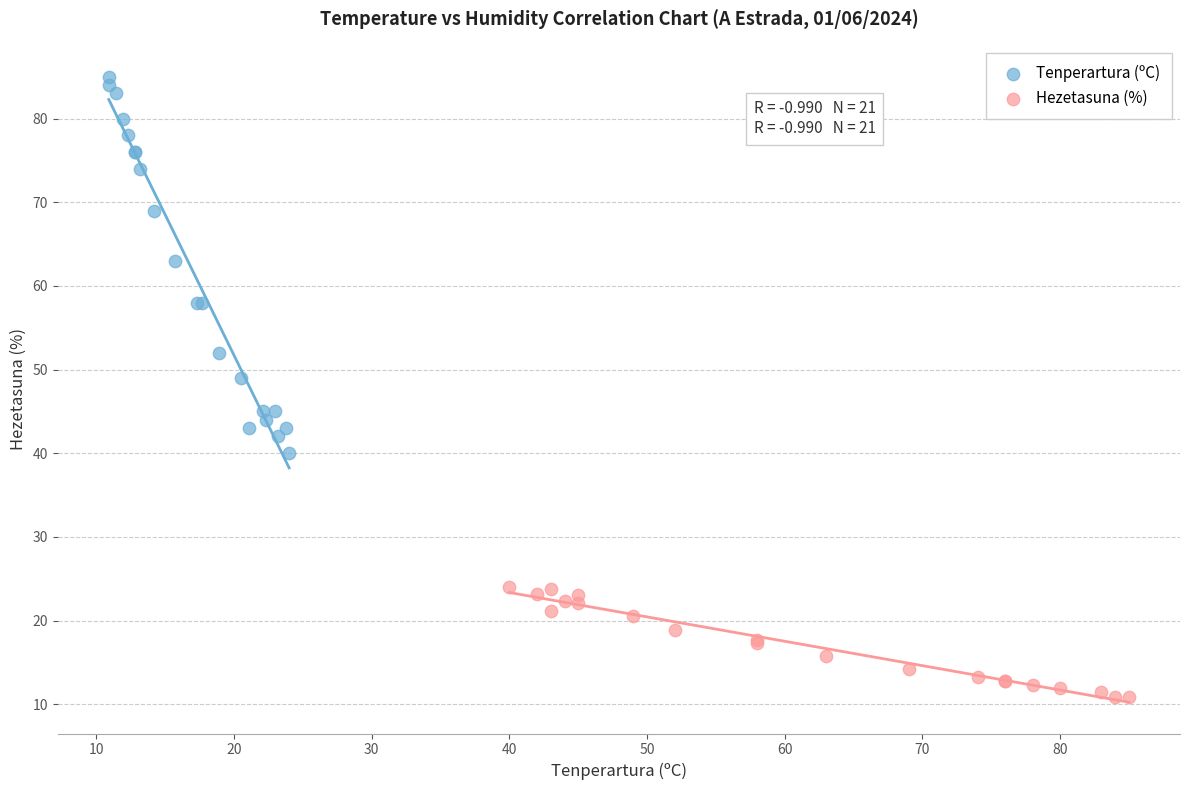

Which series has the widest spread of Y values?

Tenperartura (ºC)